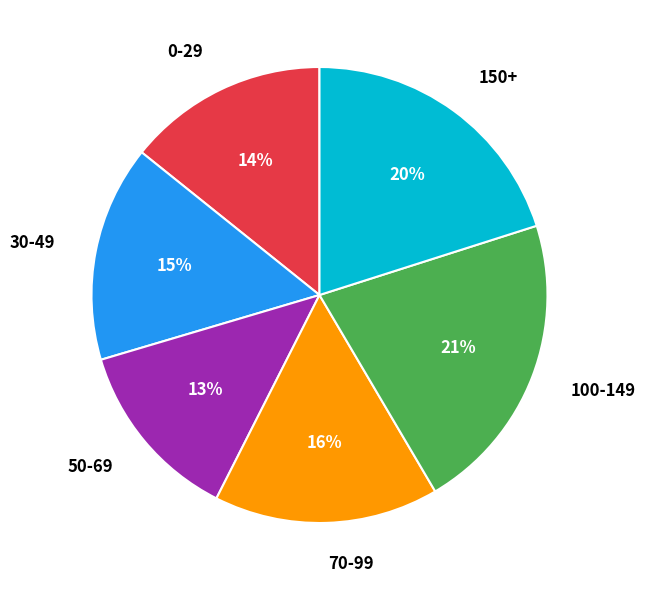

True or false: 70-99 accounts for 16% of the total.

True